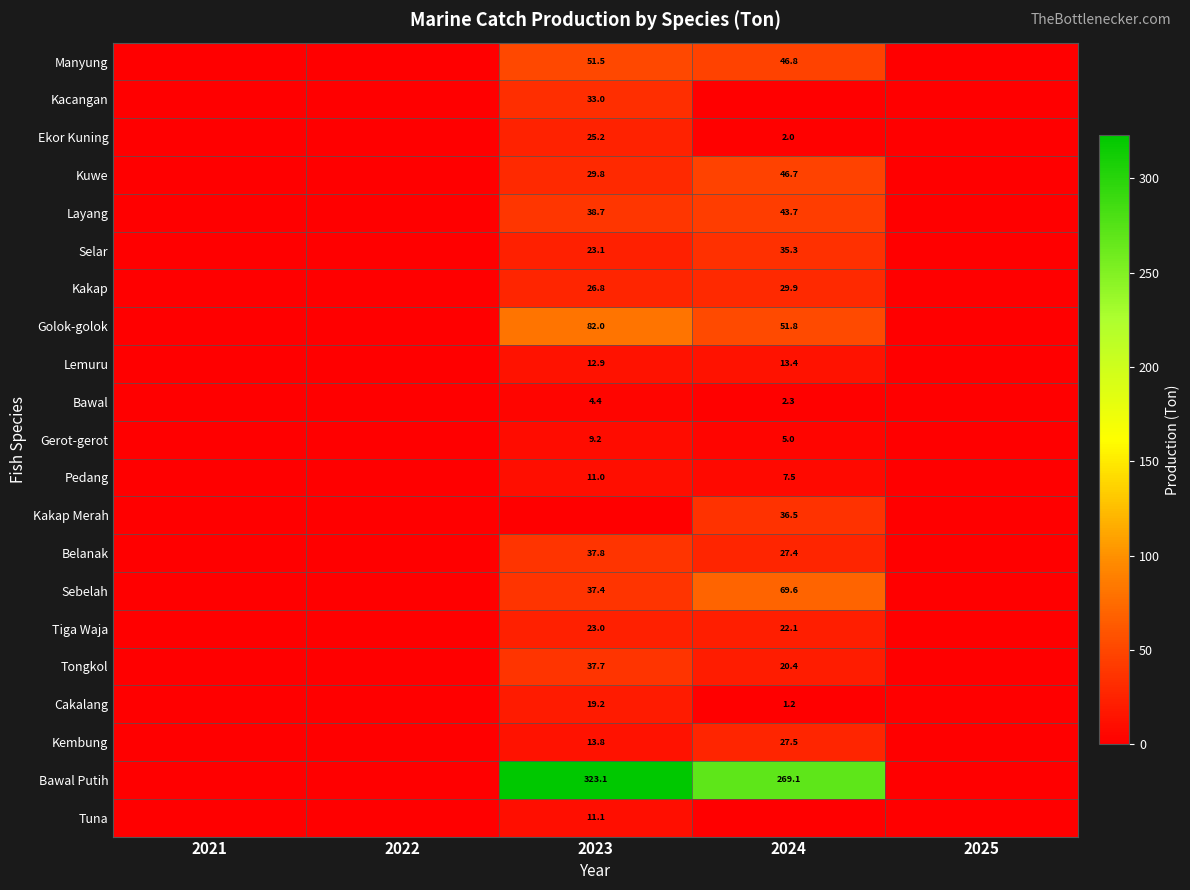

The Kuwe series shows 46.7 at 2024. True or false?

True